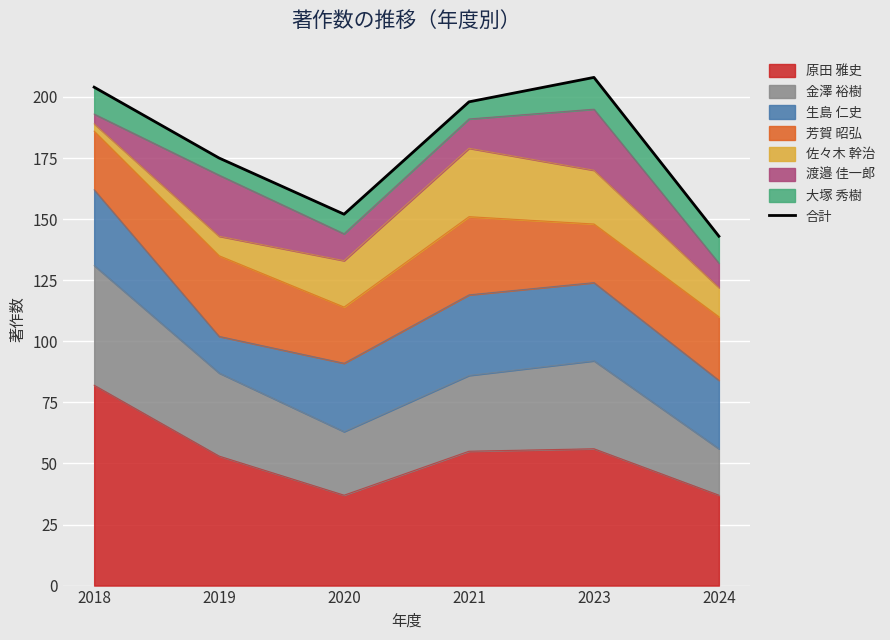

Reading right to left, list all the values displayed in this chart.

143	208	198	152	175	204